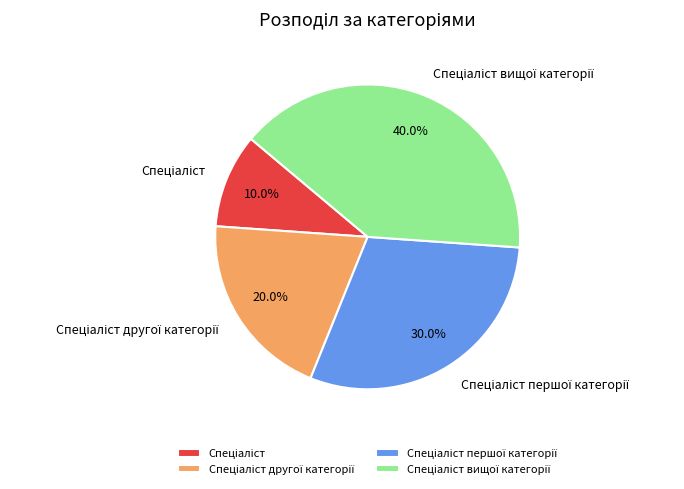

Is there any slice that represents more than half of the pie?

No